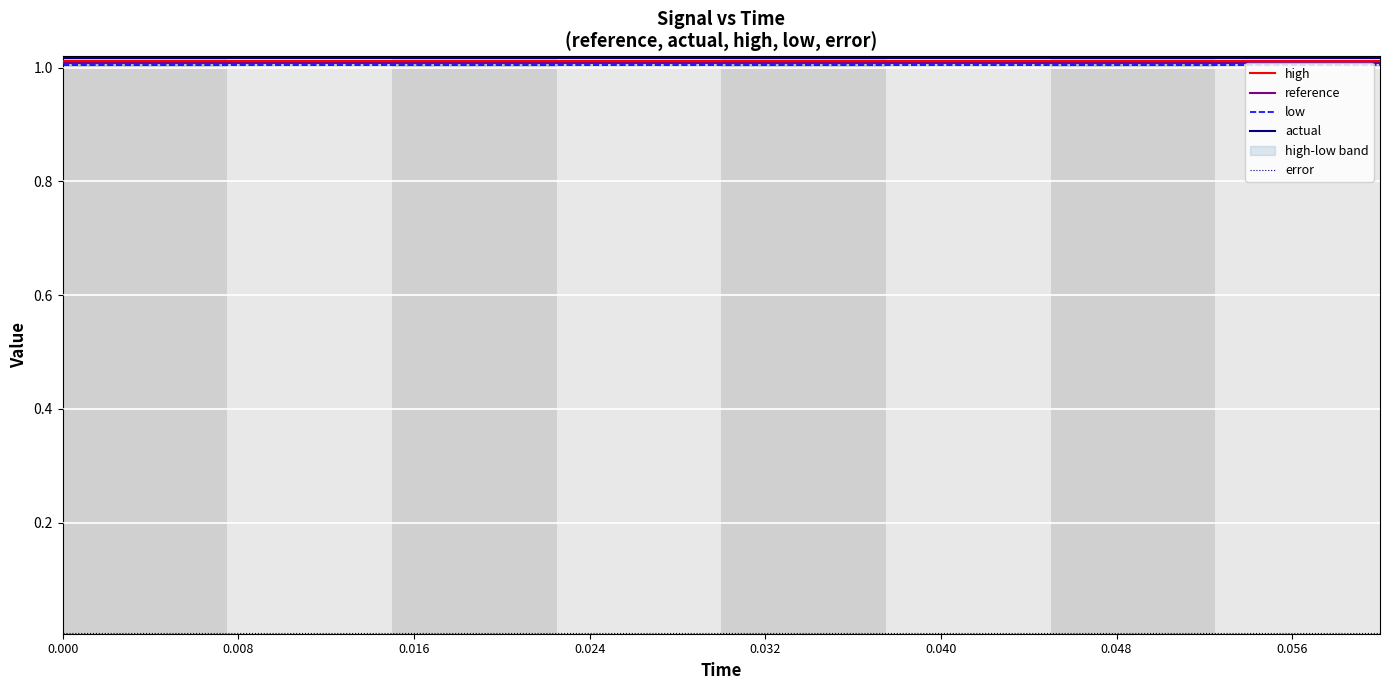

What is the spread (max minus min) of values at 2?

1.0